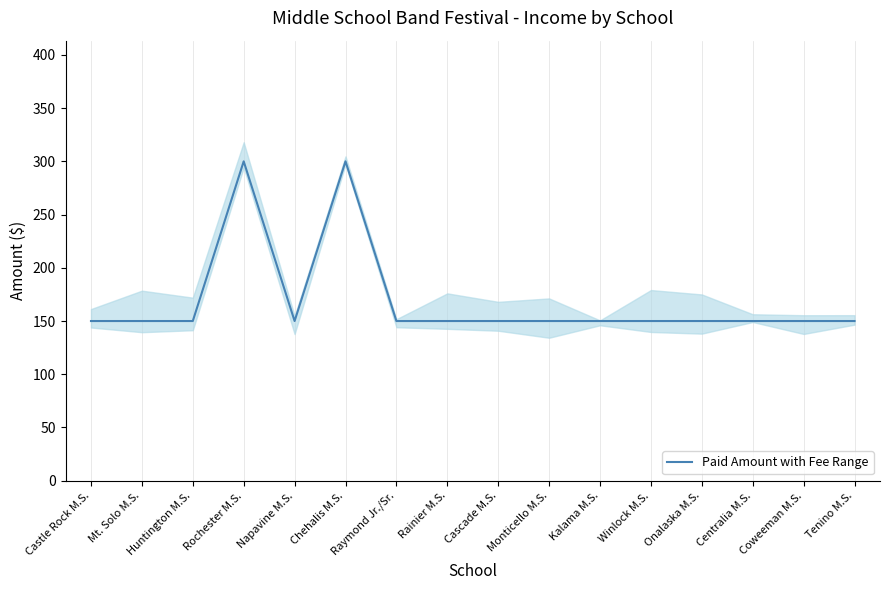

What is the difference between the maximum and minimum values?

150